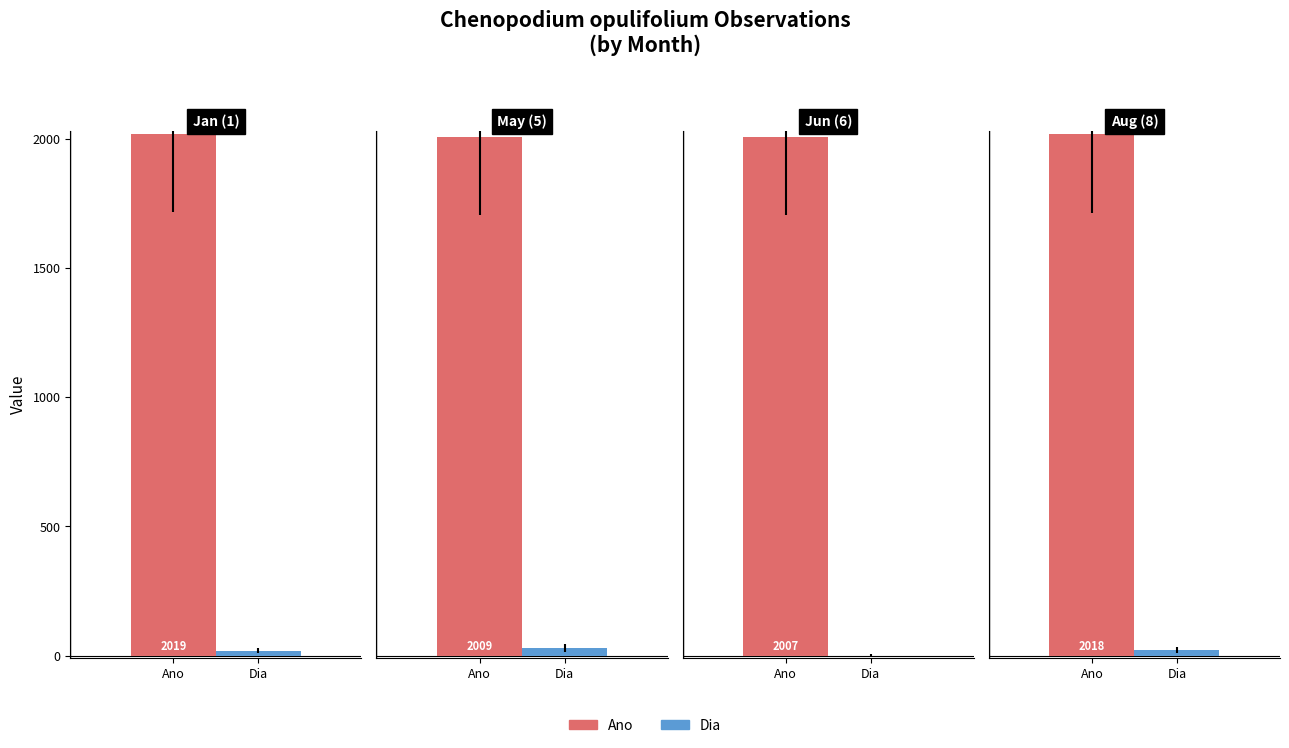

What is the highest value of the Dia series?

29